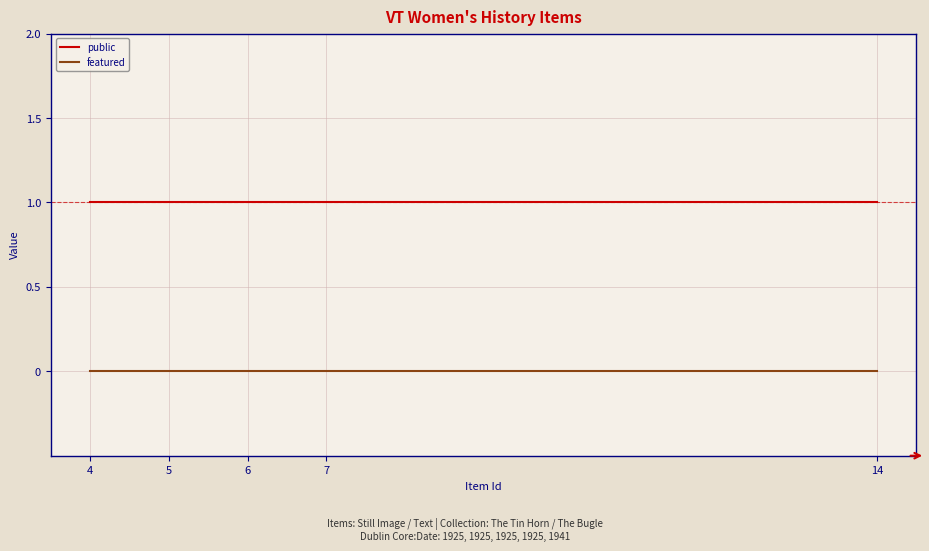

Does the chart have visible grid lines?

Yes